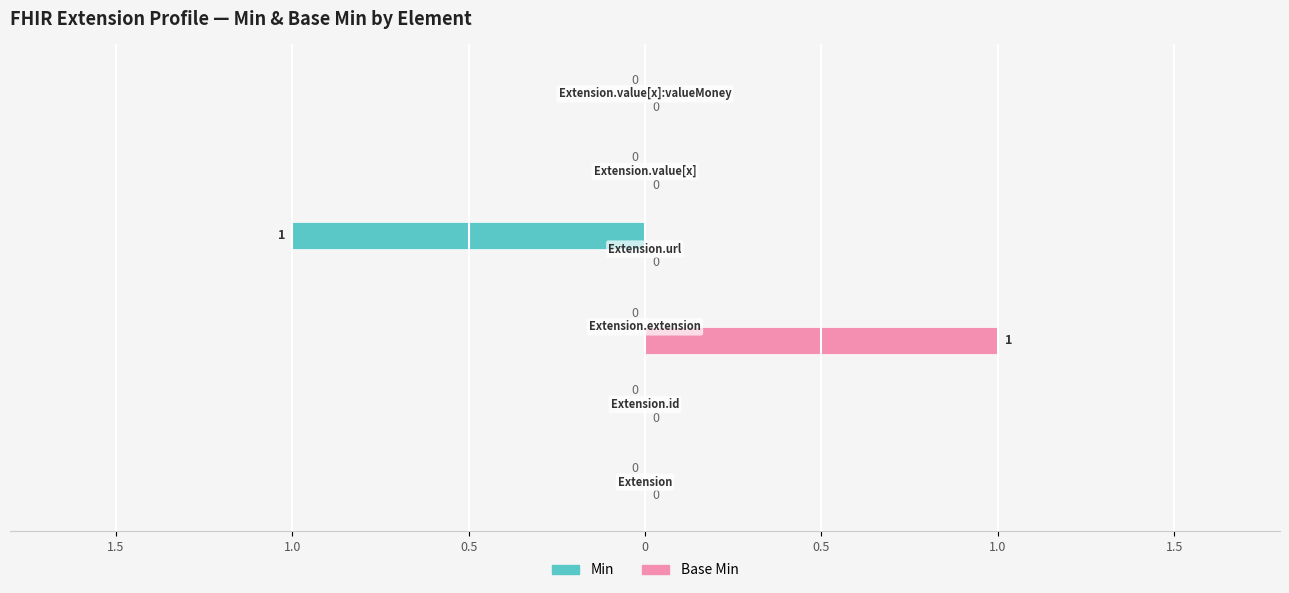

What are all the series names shown in the legend?

Min, Base Min